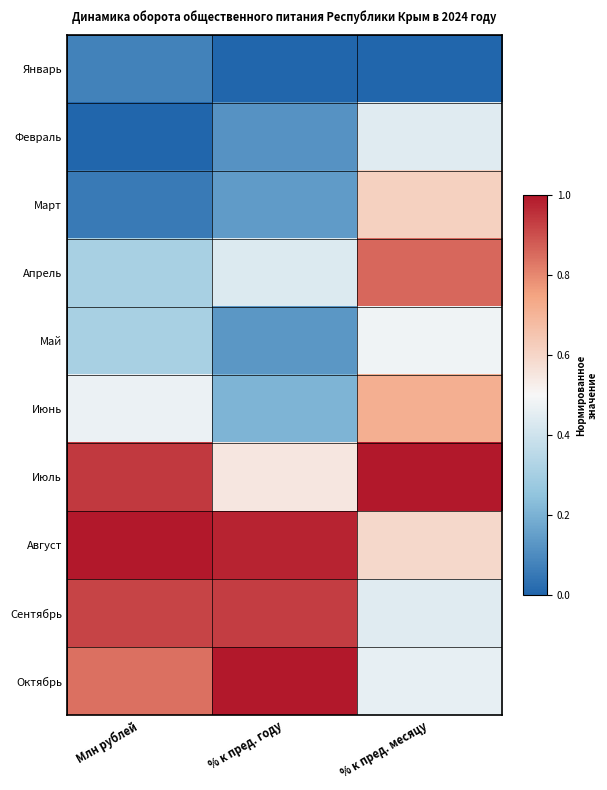

Reading left to right, what are all the values shown in this chart?

Январь: Млн рублей=0.1	% к пред. году=0.0	% к пред. месяцу=0.0
Февраль: Млн рублей=0.0	% к пред. году=0.1	% к пред. месяцу=0.4
Март: Млн рублей=0.1	% к пред. году=0.1	% к пред. месяцу=0.6
Апрель: Млн рублей=0.3	% к пред. году=0.4	% к пред. месяцу=0.9
Май: Млн рублей=0.3	% к пред. году=0.1	% к пред. месяцу=0.5
Июнь: Млн рублей=0.5	% к пред. году=0.2	% к пред. месяцу=0.7
Июль: Млн рублей=0.9	% к пред. году=0.5	% к пред. месяцу=1.0
Август: Млн рублей=1.0	% к пред. году=1.0	% к пред. месяцу=0.6
Сентябрь: Млн рублей=0.9	% к пред. году=0.9	% к пред. месяцу=0.4
Октябрь: Млн рублей=0.8	% к пред. году=1.0	% к пред. месяцу=0.5